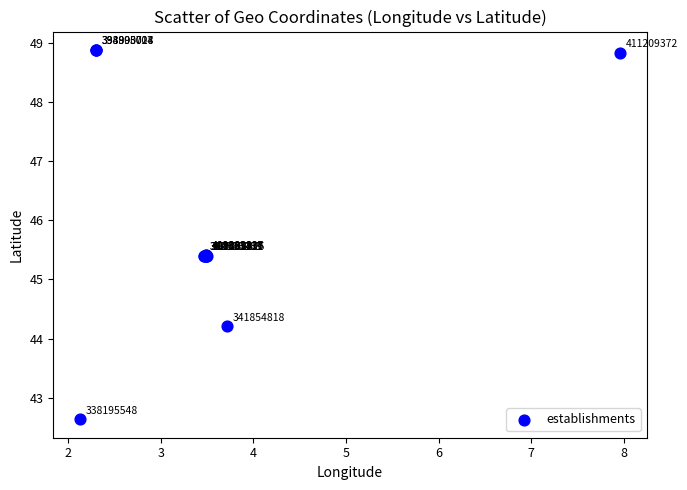

What Y value in the scatter plot is closest to 45?

45.4